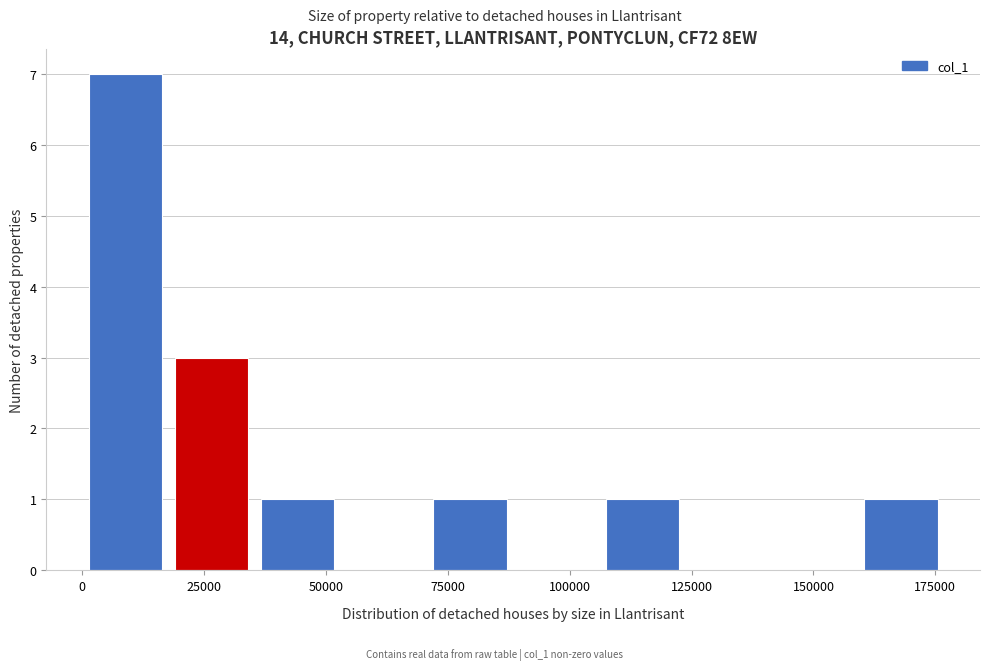

Read against the x-axis, roughly where is the centre of the tallest bar?

10000